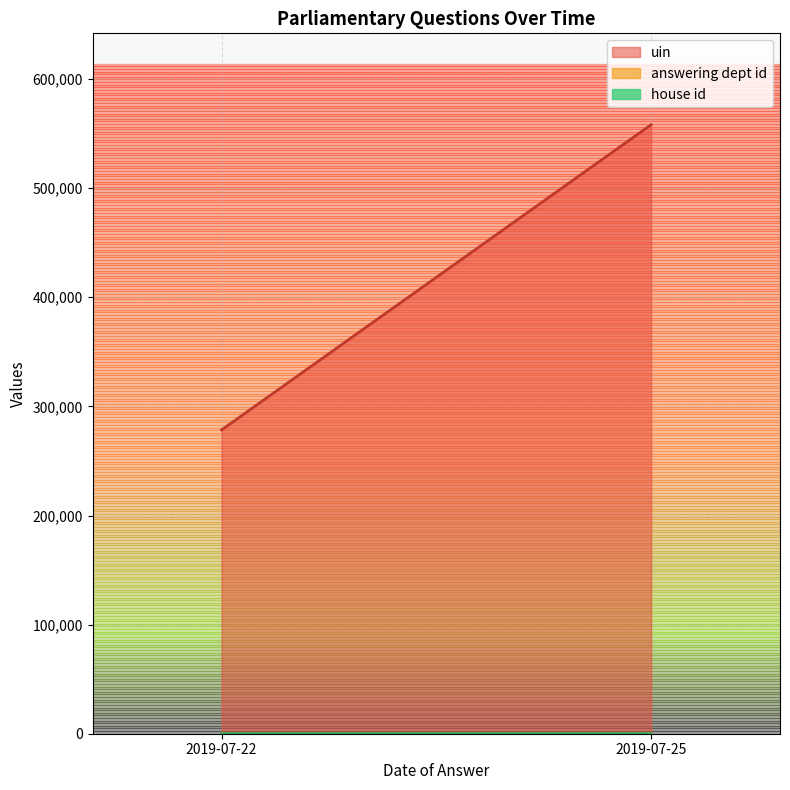

At which category is the sum across all series the highest?

2019-07-25